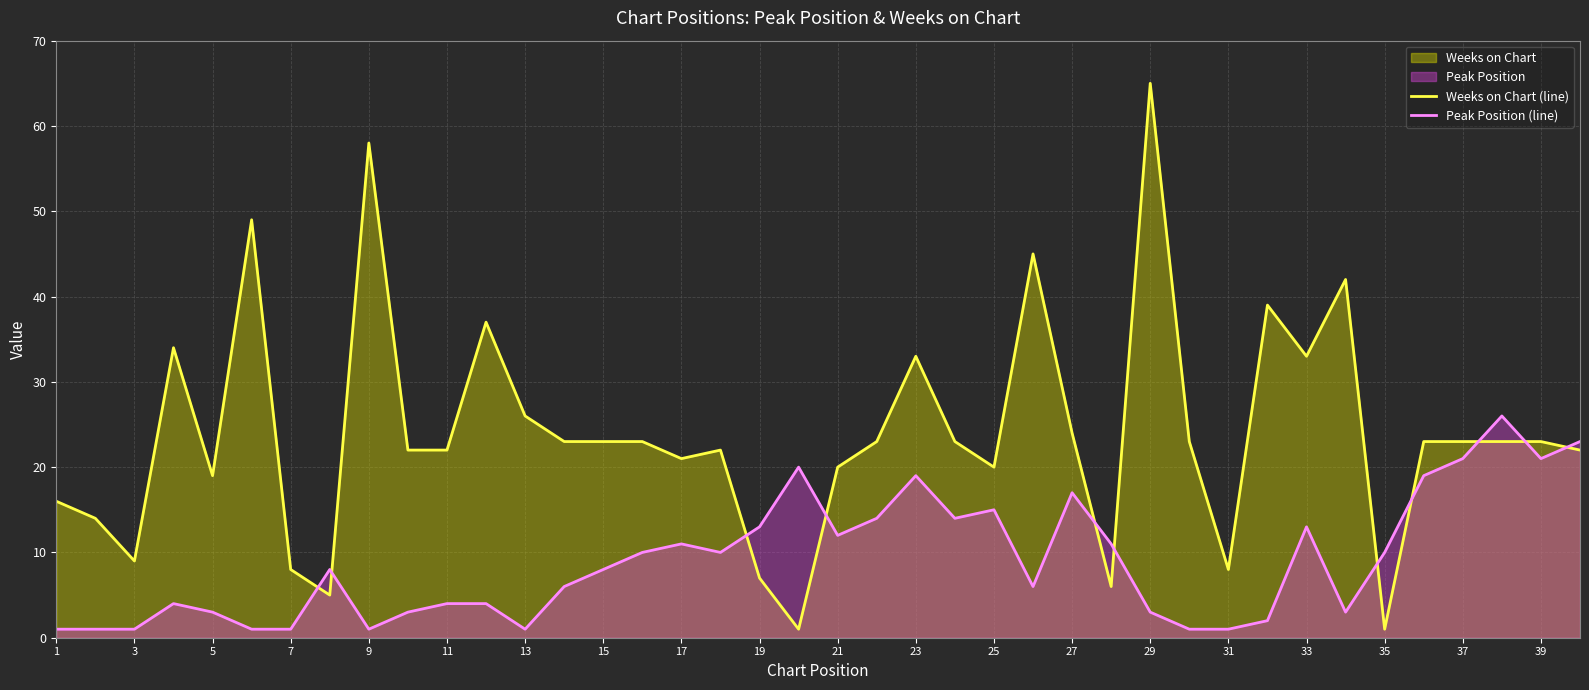

How many interior local valleys does the Weeks on Chart (line) series have?

10